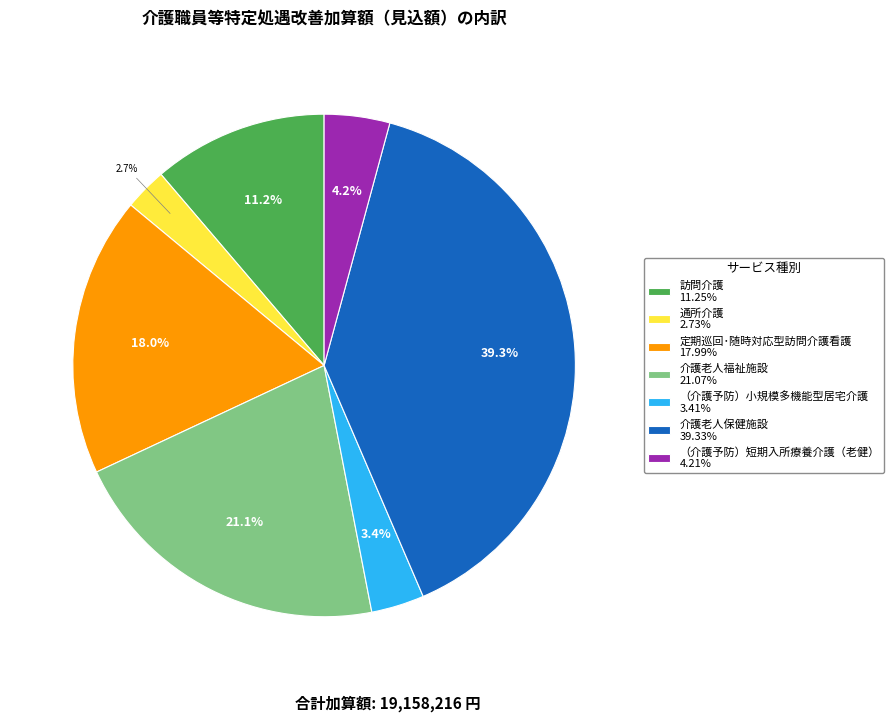

To the nearest percent, what is the average slice percentage?

14%